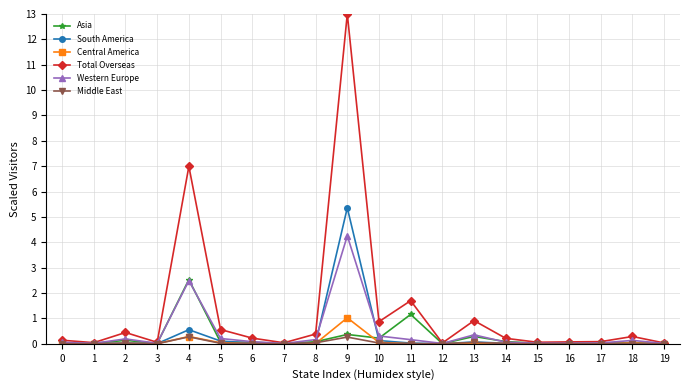

At which label does Total Overseas reach its peak?

9